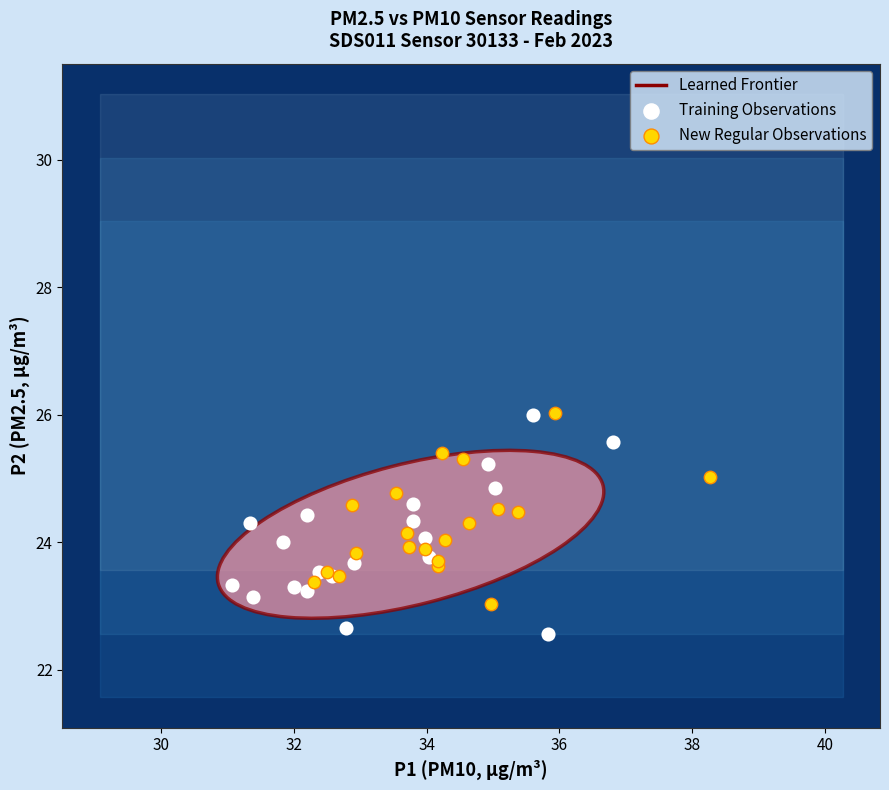

Which series contains the lowest Y value?

Training Observations